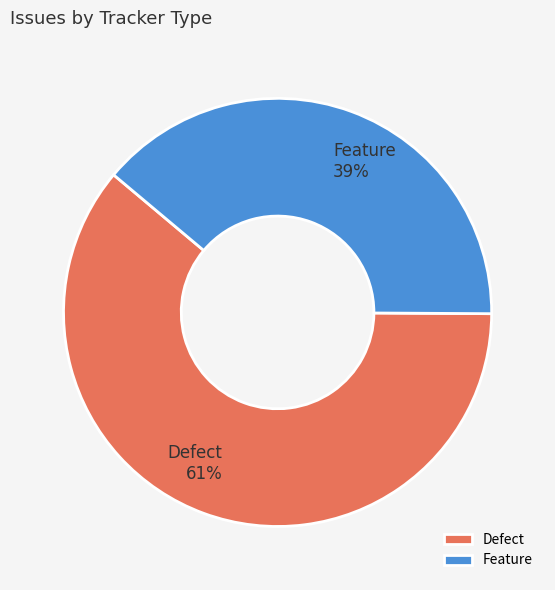

The Feature slice represents 39% of the pie. True or false?

True